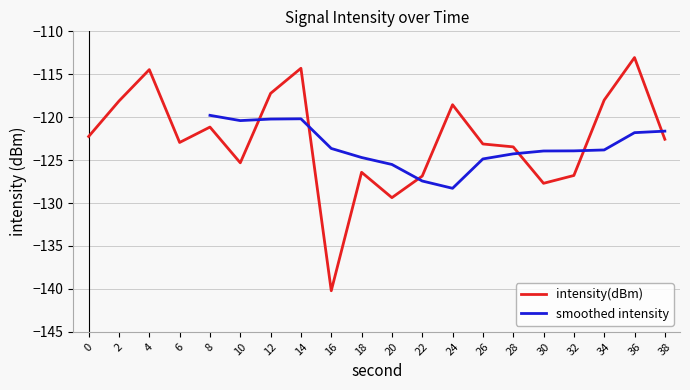

Is it true that the value at 4 is -114.5?

True